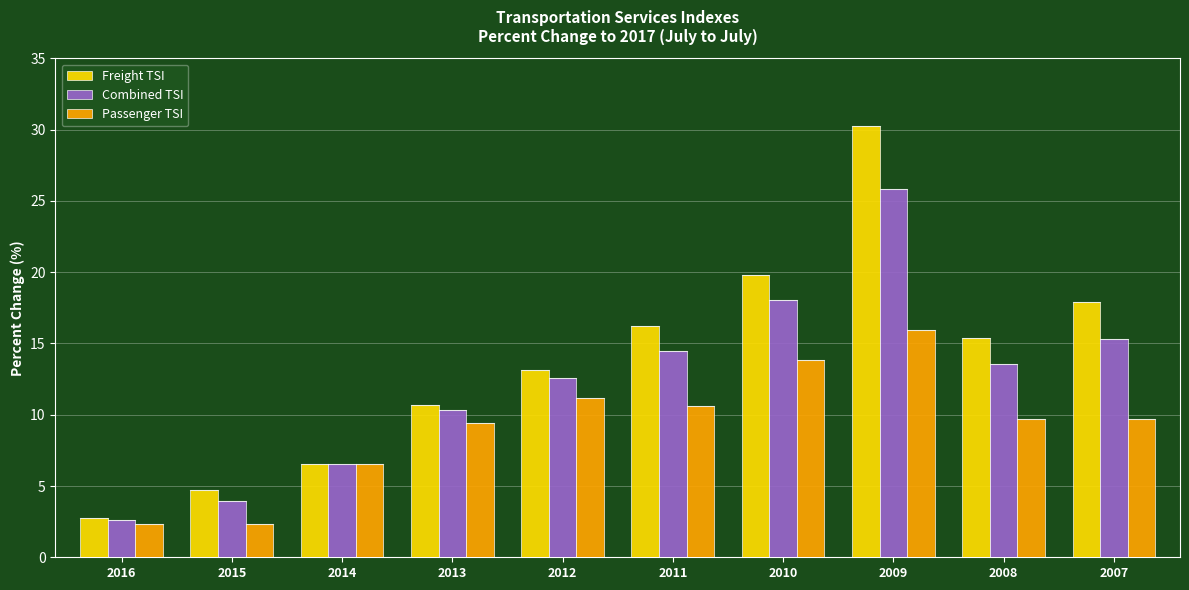

Reading left to right, list all the values displayed in this chart.

Freight TSI: 2016=2.7	2015=4.7	2014=6.6	2013=10.7	2012=13.2	2011=16.2	2010=19.8	2009=30.3	2008=15.4	2007=17.9
Combined TSI: 2016=2.6	2015=4.0	2014=6.6	2013=10.3	2012=12.6	2011=14.5	2010=18.1	2009=25.8	2008=13.6	2007=15.3
Passenger TSI: 2016=2.3	2015=2.3	2014=6.5	2013=9.4	2012=11.2	2011=10.6	2010=13.8	2009=15.9	2008=9.7	2007=9.7